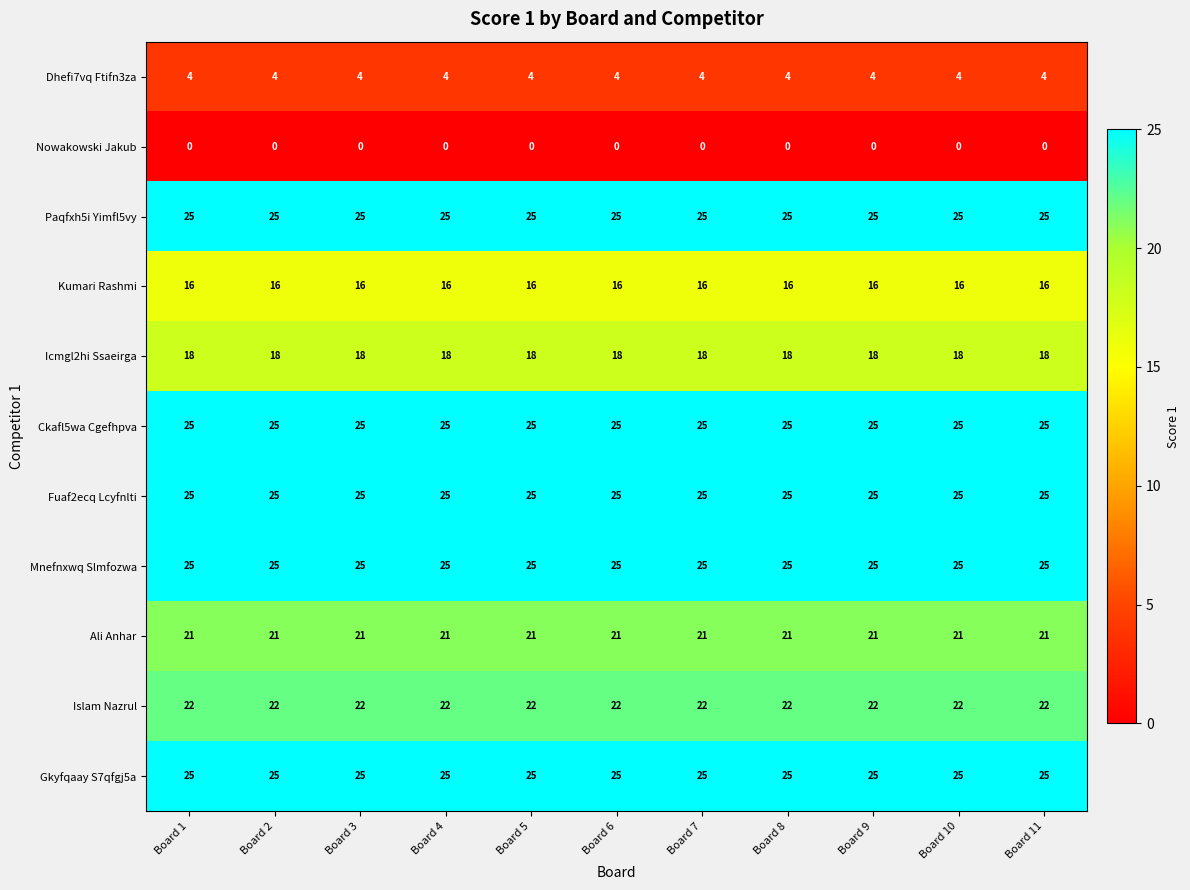

What is the total value across all series at Board 11?

206